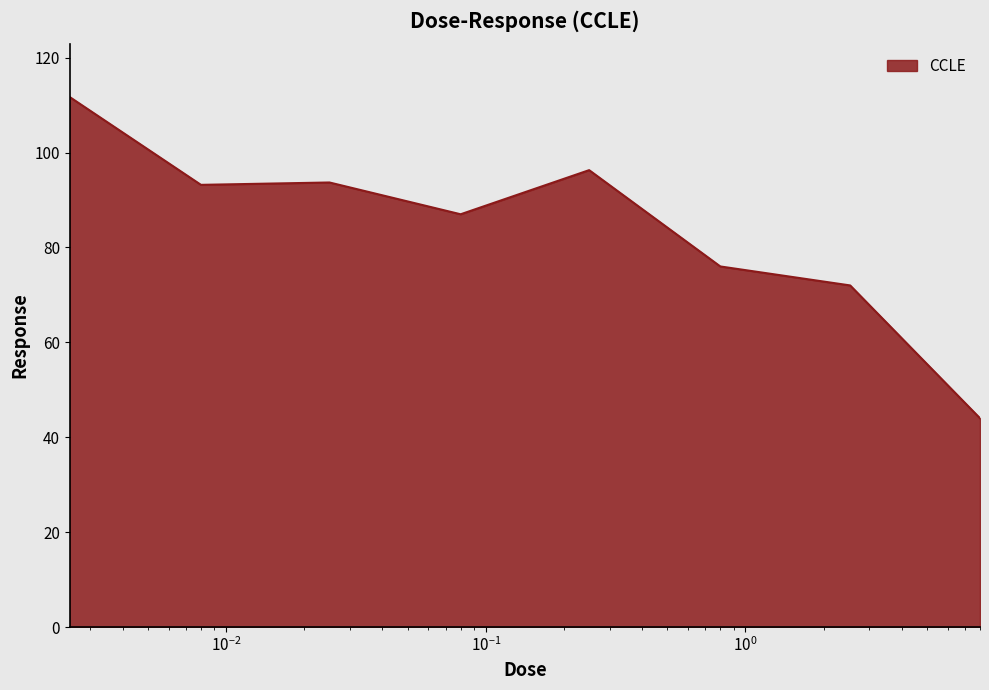

What is the difference between the maximum and second lowest values?

39.7